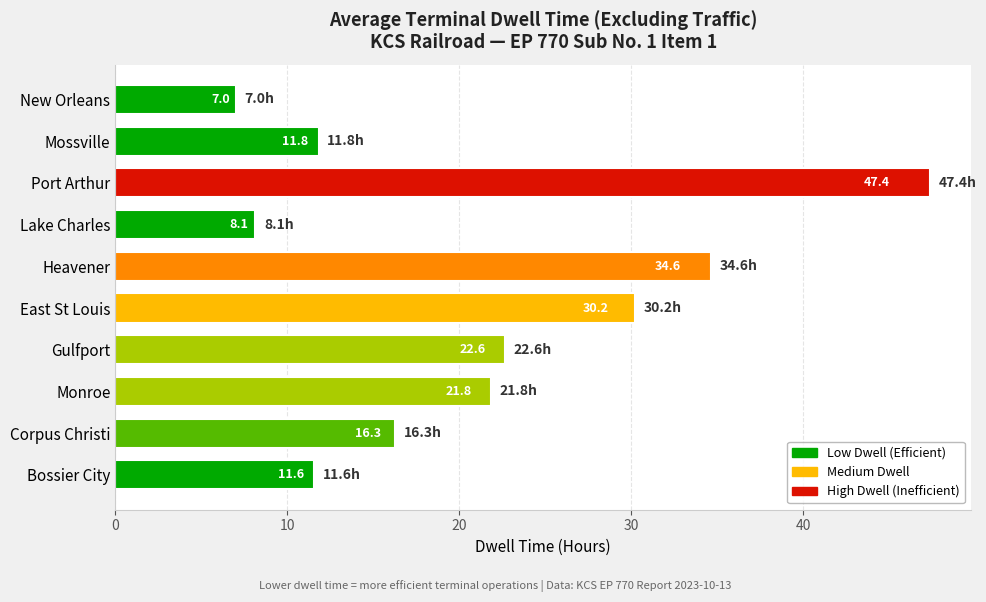

How many series are shown in this chart?

1